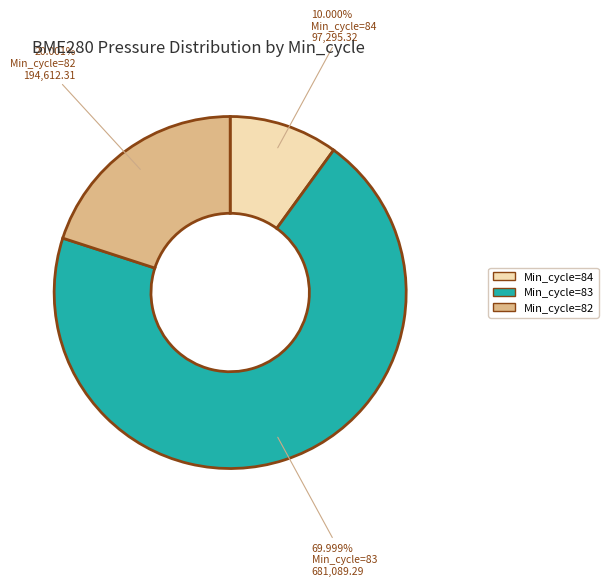

Which has a higher value, Min_cycle=83 or Min_cycle=82?

Min_cycle=83